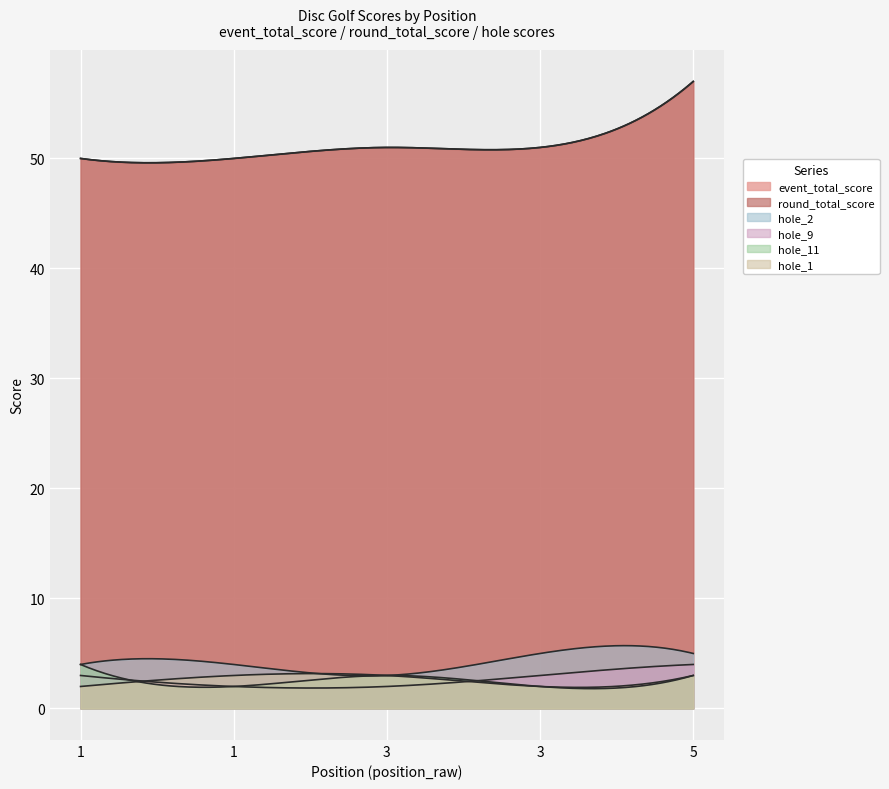

Where is event_total_score nearest to the value 53?

3